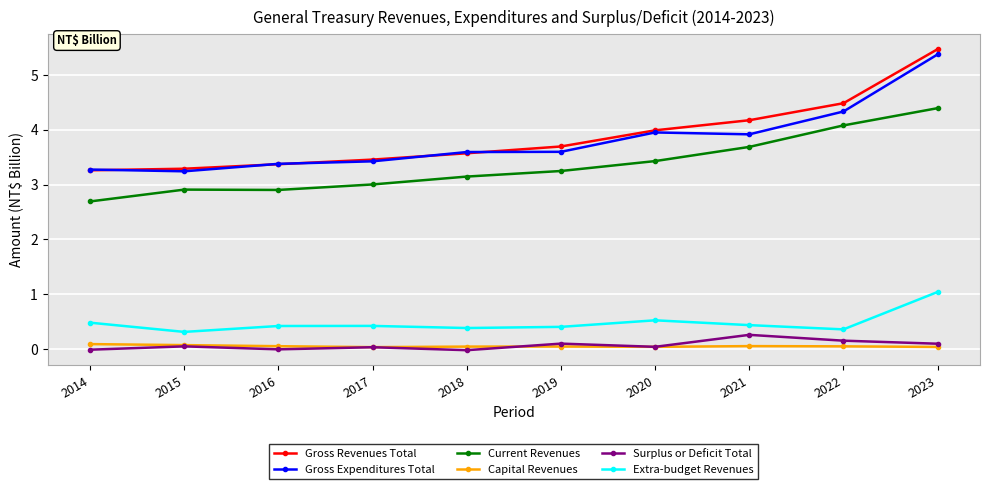

At which category is the sum across all series the highest?

2023